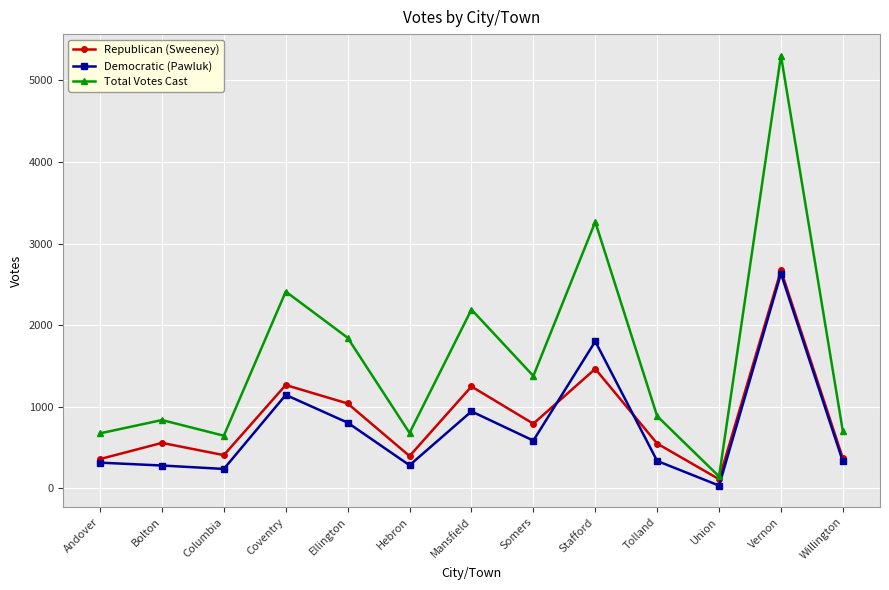

Which series changed the most between Tolland and Union?

Total Votes Cast